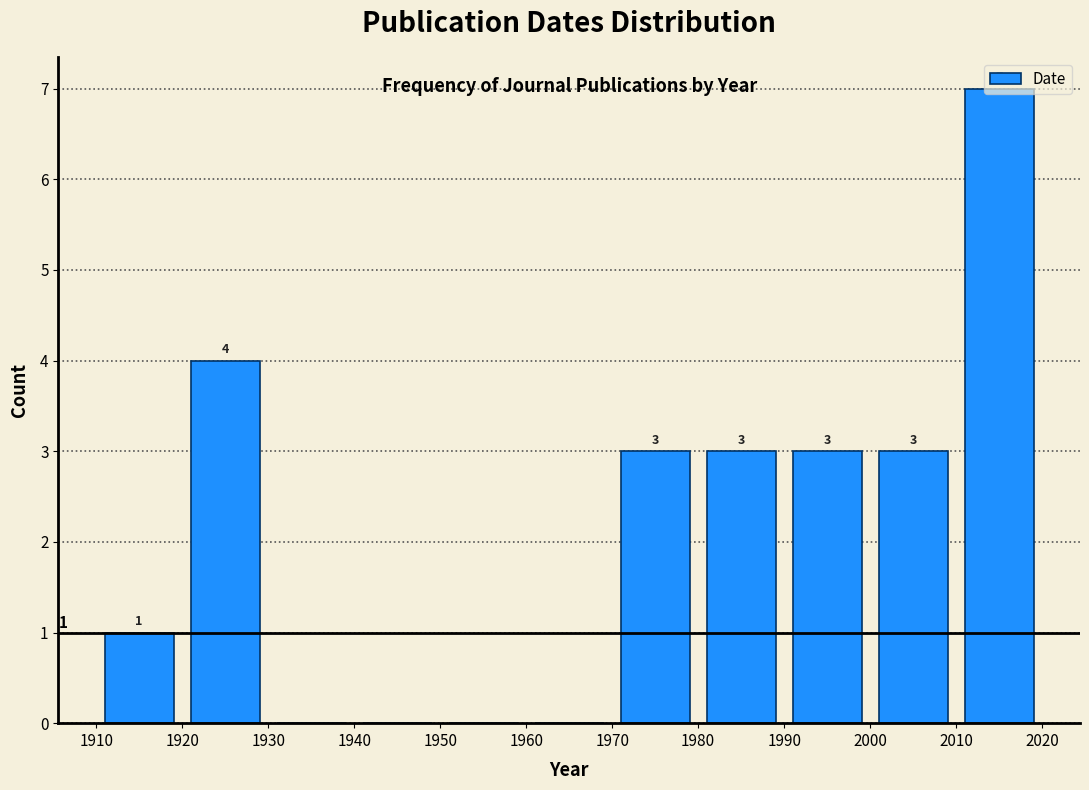

Over which range of the x-axis is the bar tallest?

2010 to 2020